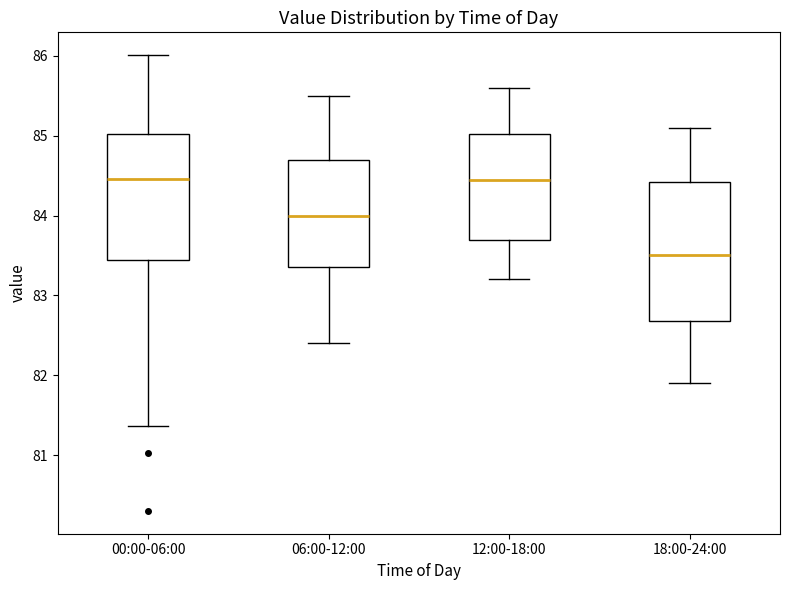

Where is the upper edge of the box for 00:00-06:00 on the y-axis? The values are not printed on the chart, so give them approximately, as read against the axis.

85.0